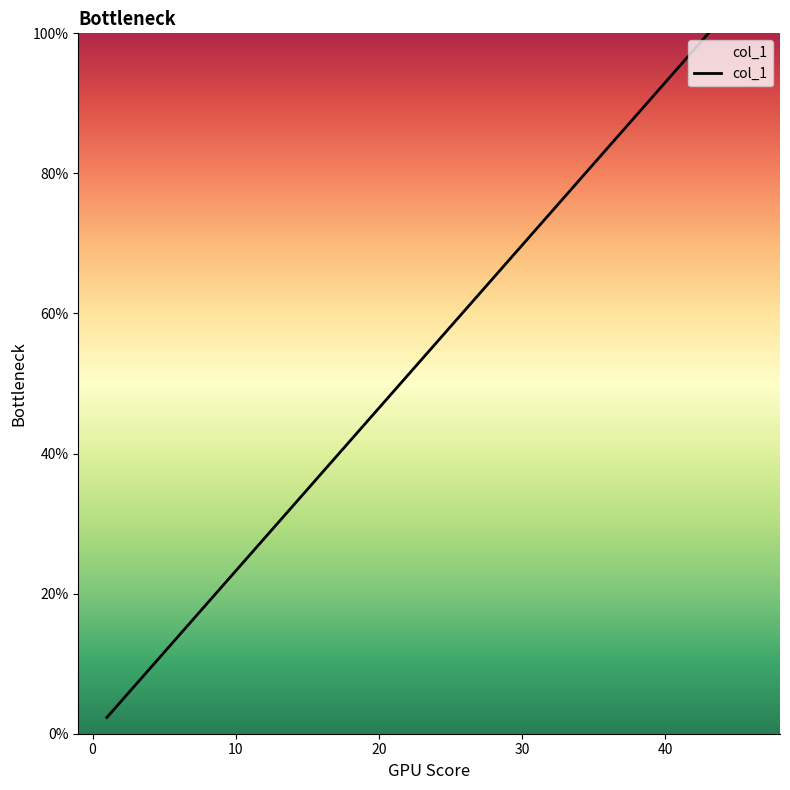

True or false: the data has more than 2 interior local peaks.

False